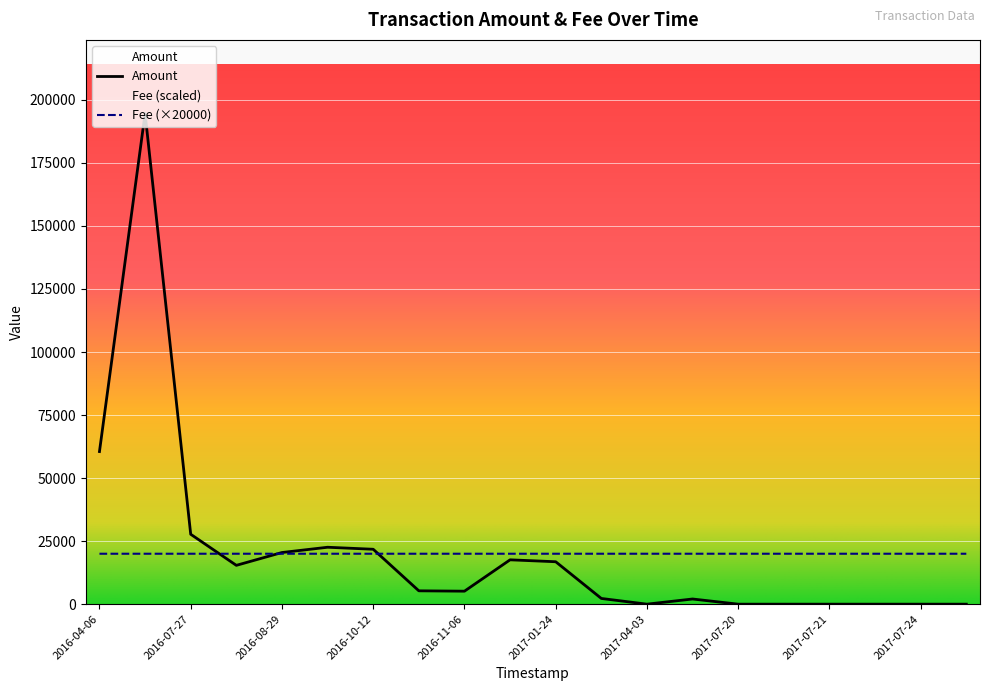

Which series changed the most between 2016-04-06 and 2016-11-06?

Amount